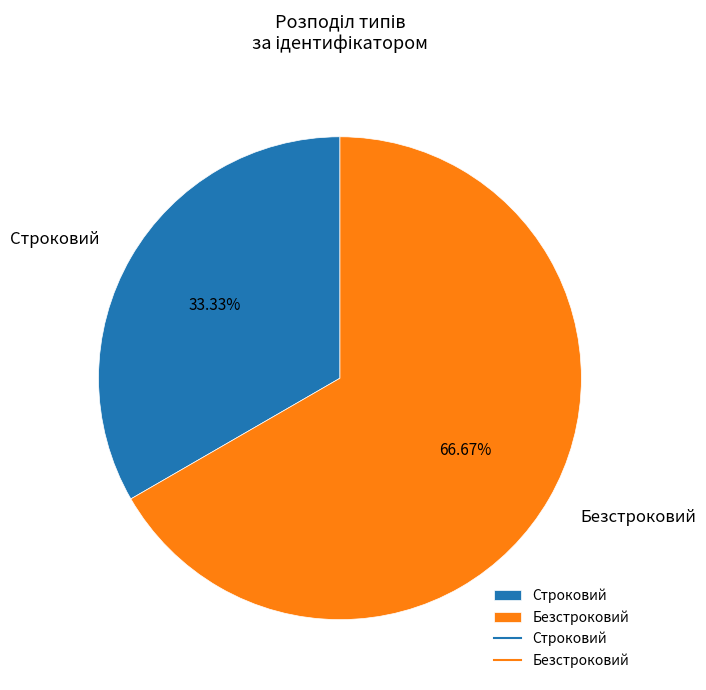

Which slice represents more than half of the pie?

Безстроковий